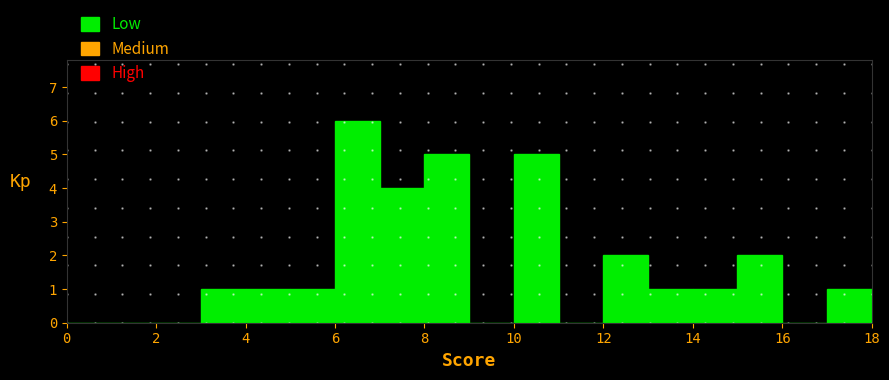

Over which range of the x-axis is the bar tallest?

6 to 7